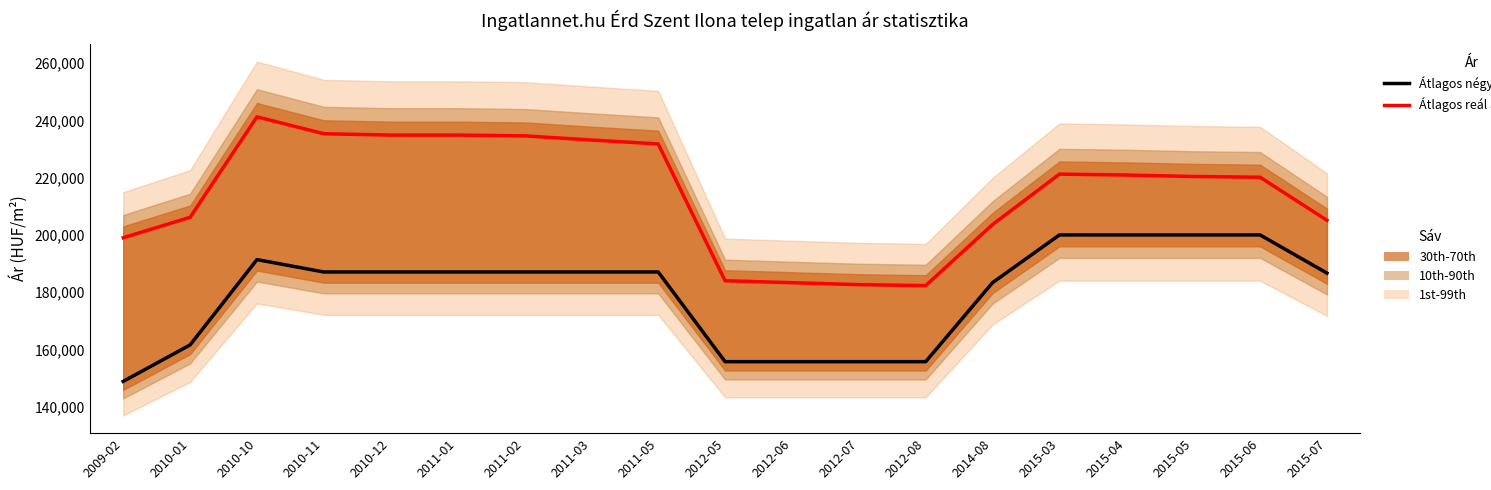

Reading left to right, transcribe all the data shown in this chart.

Átlagos négyzetméter ár: 2009-02=148821	2010-01=161566	2010-10=191372	2010-11=187058	2010-12=187058	2011-01=187058	2011-02=187058	2011-03=187058	2011-05=187058	2012-05=155714	2012-06=155714	2012-07=155714	2012-08=155714	2014-08=183333	2015-03=200000	2015-04=200000	2015-05=200000	2015-06=200000	2015-07=186666
Átlagos reál ár: 2009-02=199013	2010-01=206150	2010-10=241260	2010-11=235352	2010-12=234884	2011-01=234884	2011-02=234618	2011-03=233164	2011-05=231793	2012-05=183988	2012-06=183303	2012-07=182622	2012-08=182284	2014-08=203627	2015-03=221250	2015-04=220919	2015-05=220423	2015-06=220149	2015-07=205115